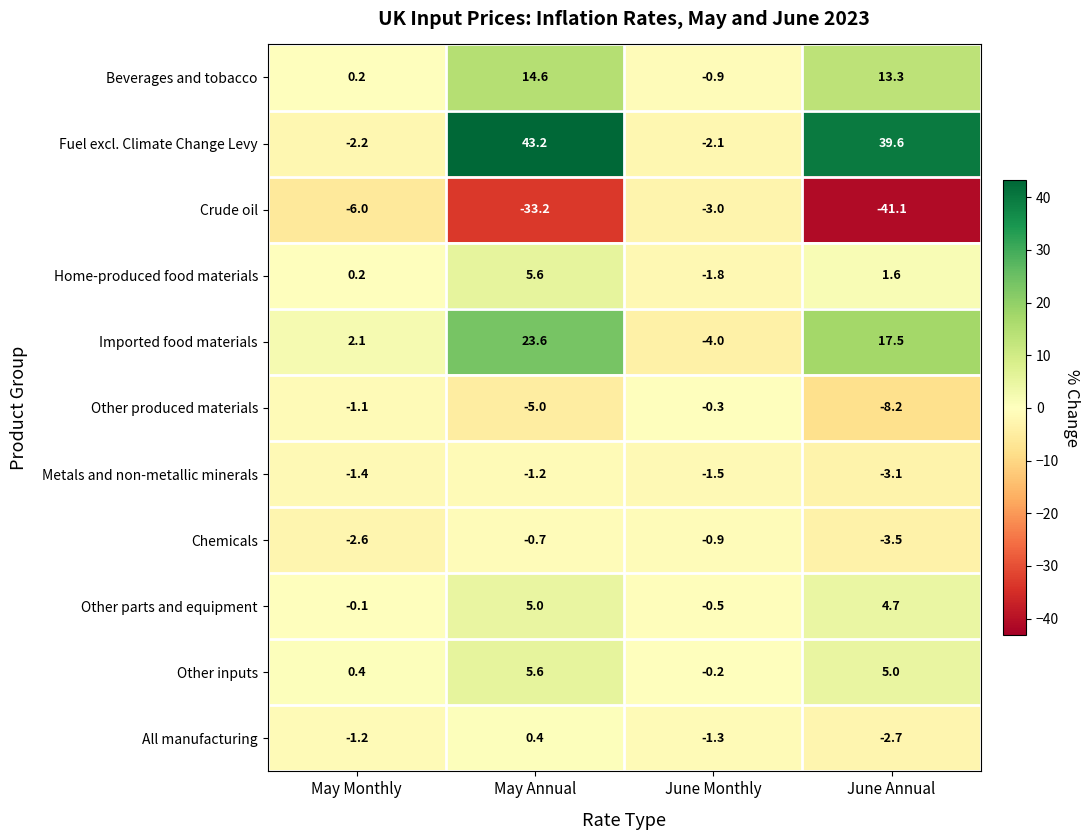

The Crude oil series shows -0.7 at June Monthly. True or false?

False